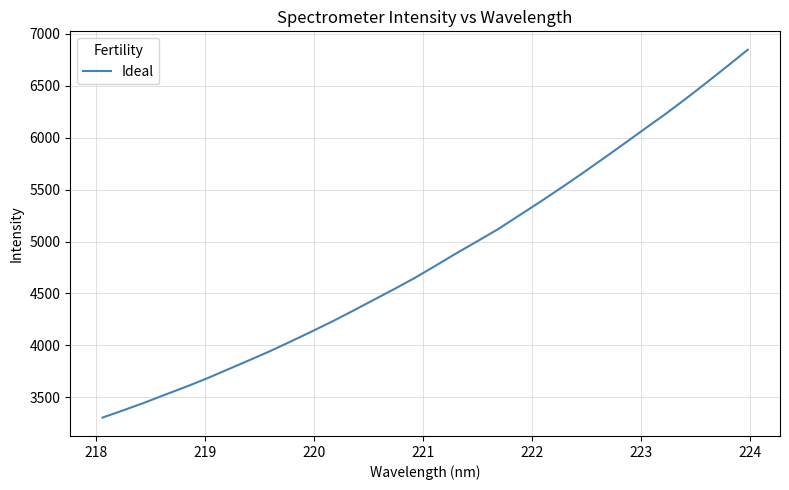

What is the smallest value displayed?

3304.1